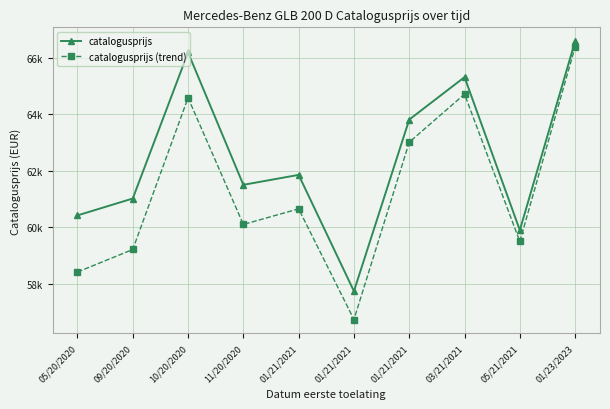

Is this an area chart (filled region under the line)?

No